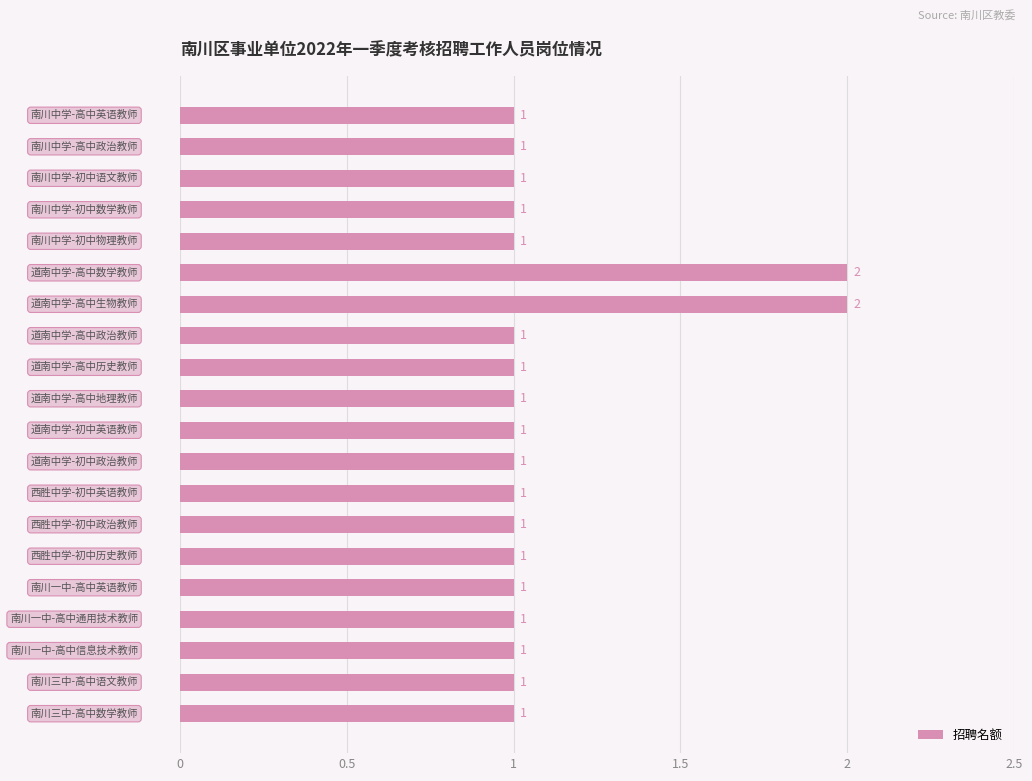

What is the value of the 19th bar from the top?

1